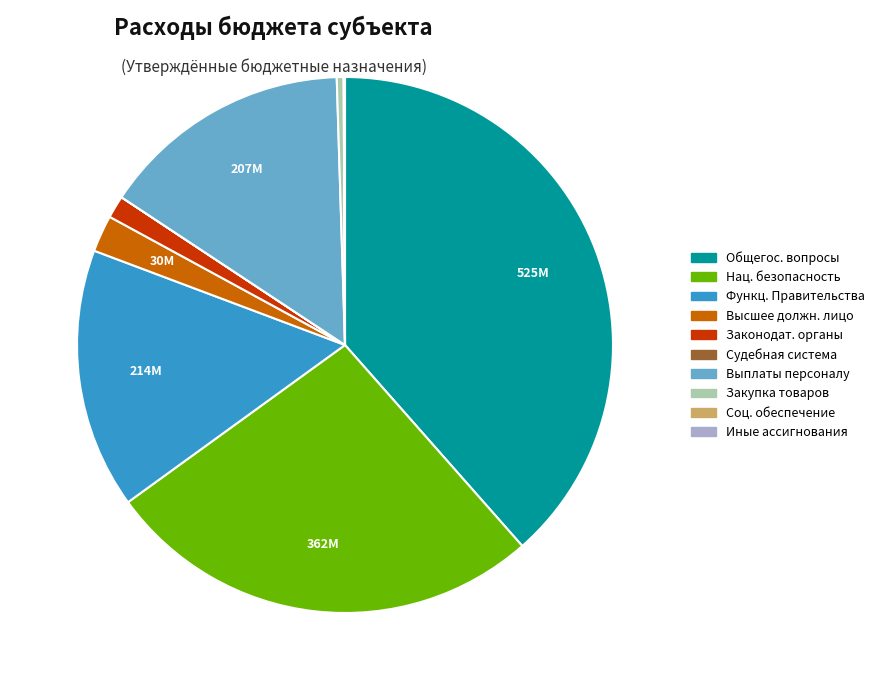

Is there any slice that represents more than half of the pie?

No